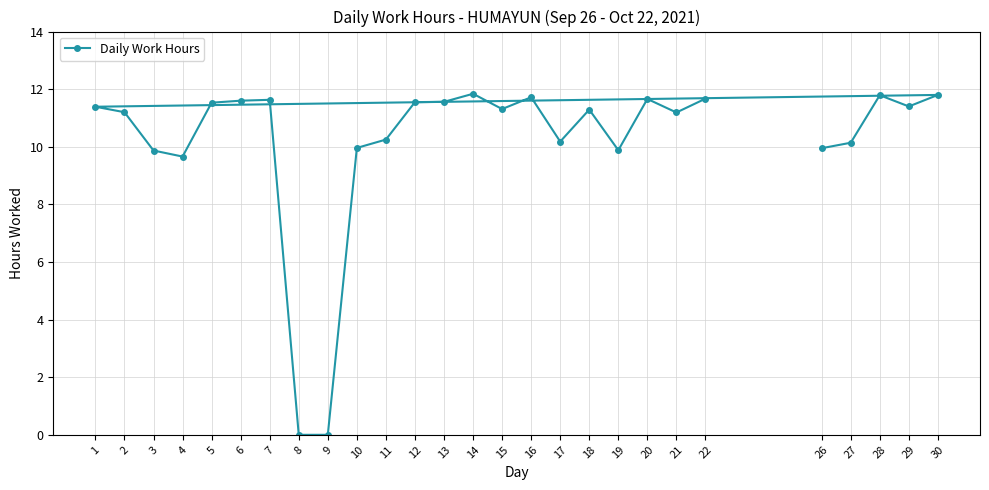

What is the average value?

10.2